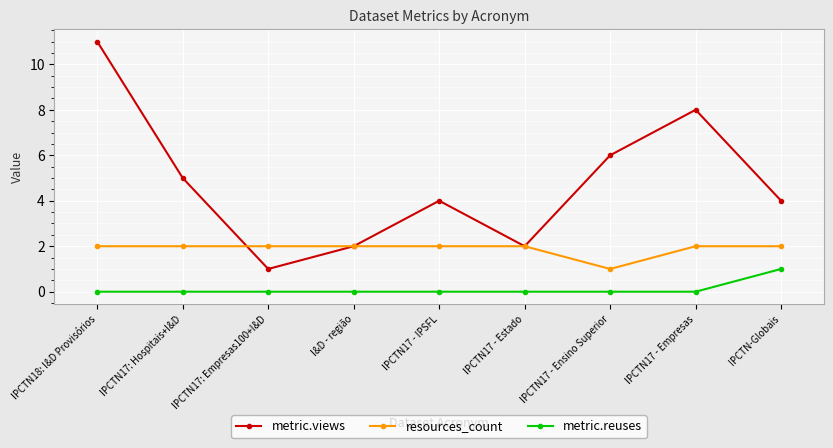

What are all the series names shown in the legend?

metric.views, resources_count, metric.reuses